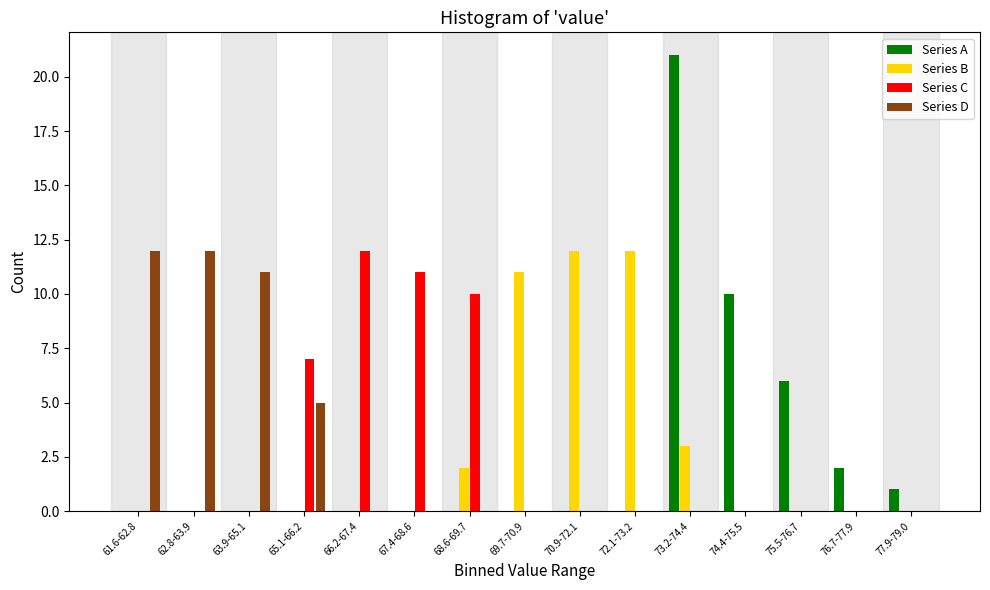

What is the total value across all series at 72.1-73.2?

12